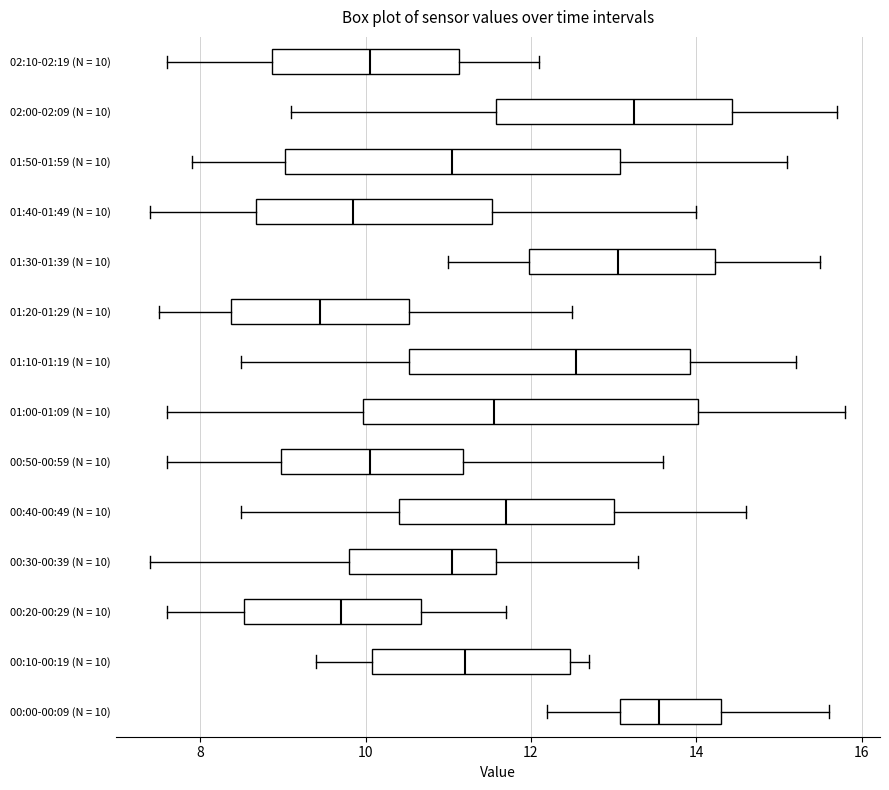

Which box's median line is the furthest to the right?

00:00-00:09 (N = 10)